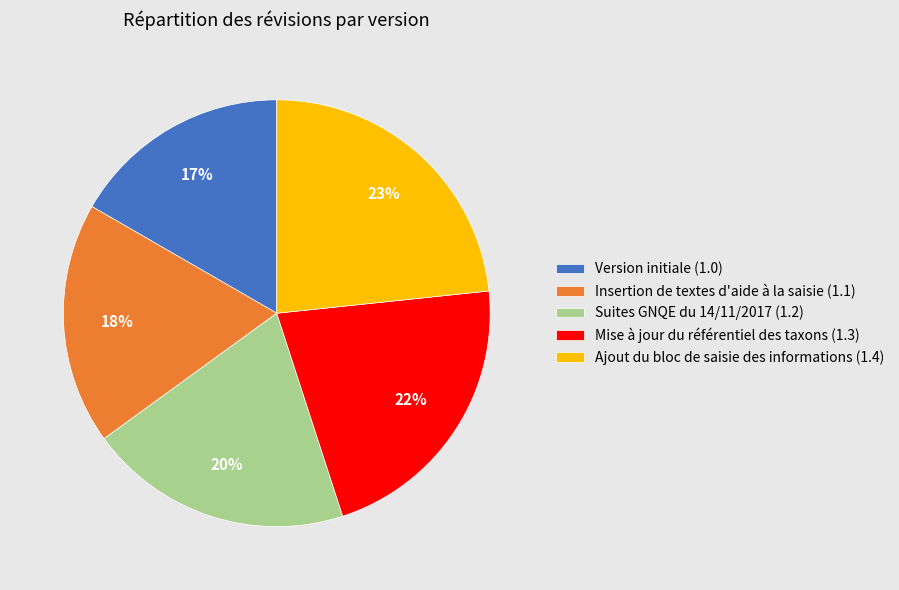

What percentage is the Suites GNQE du 14/11/2017 slice, to the nearest percent?

20%